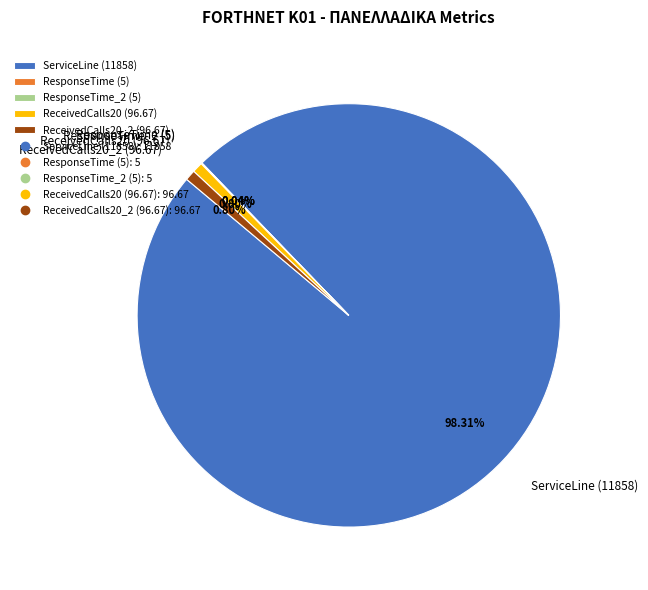

Between ReceivedCalls20 (96.67) and ServiceLine (11858), which is larger?

ServiceLine (11858)